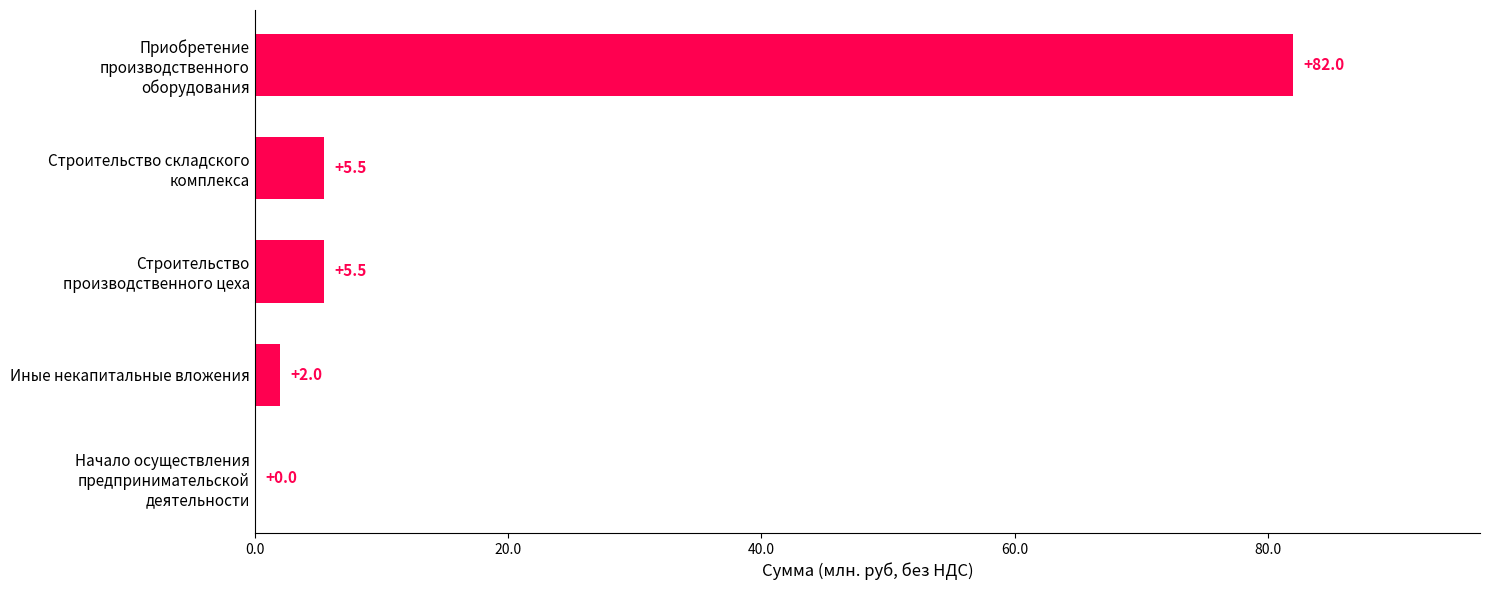

What is the sum of all values?

95.0